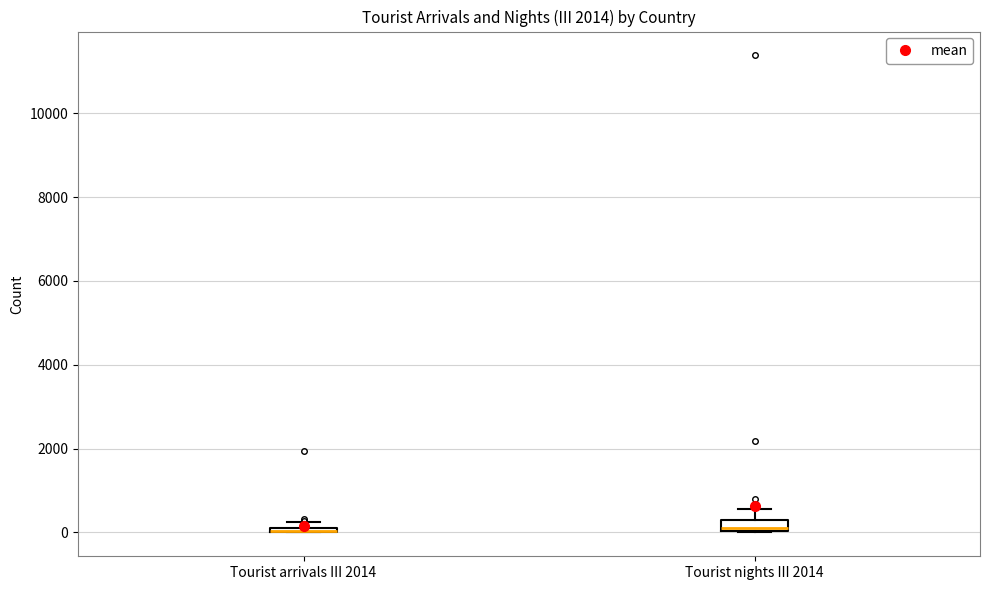

Where is the upper edge of the box for Tourist arrivals III 2014 on the y-axis? The values are not printed on the chart, so give them approximately, as read against the axis.

200